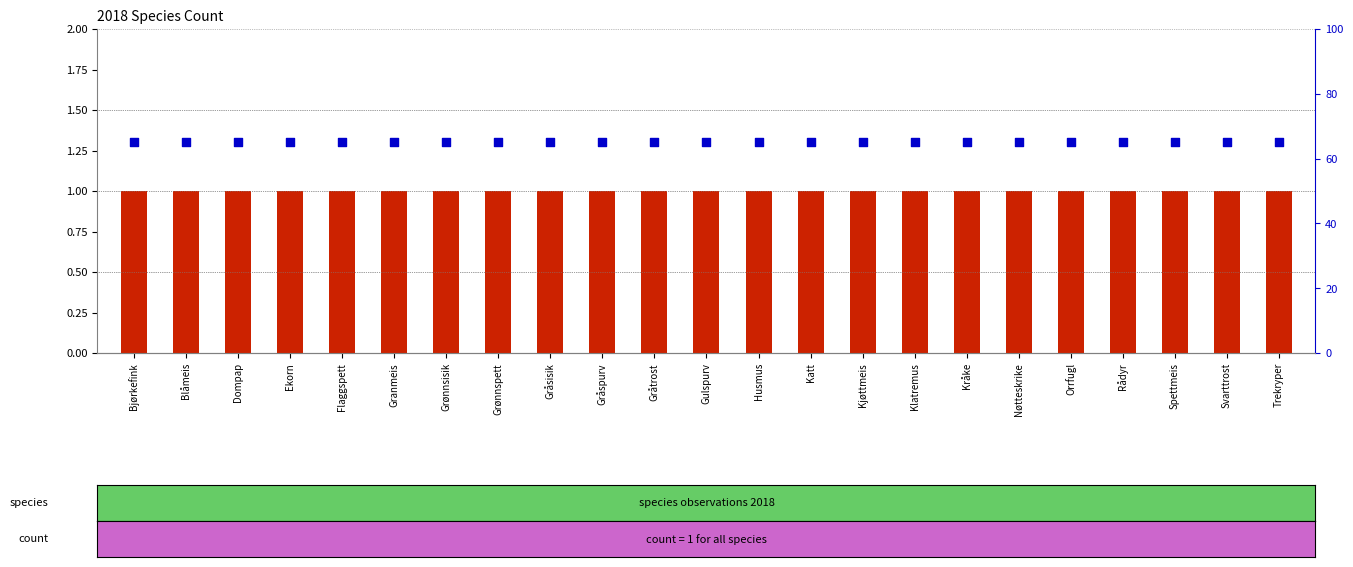

Is the value of count 2018 at Katt greater than the value of percentile rank within the sample at Dompap?

No